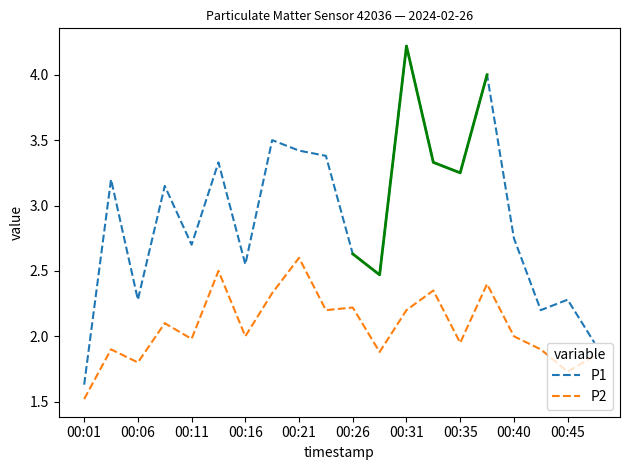

How many categories are shown in the chart?

20